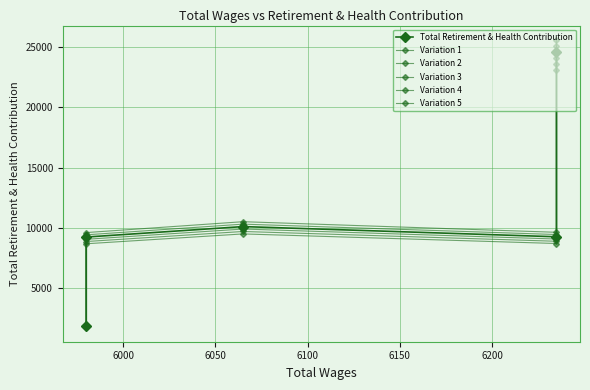

What is the difference between the second highest and second lowest values in the Variation 5 series?

901.7